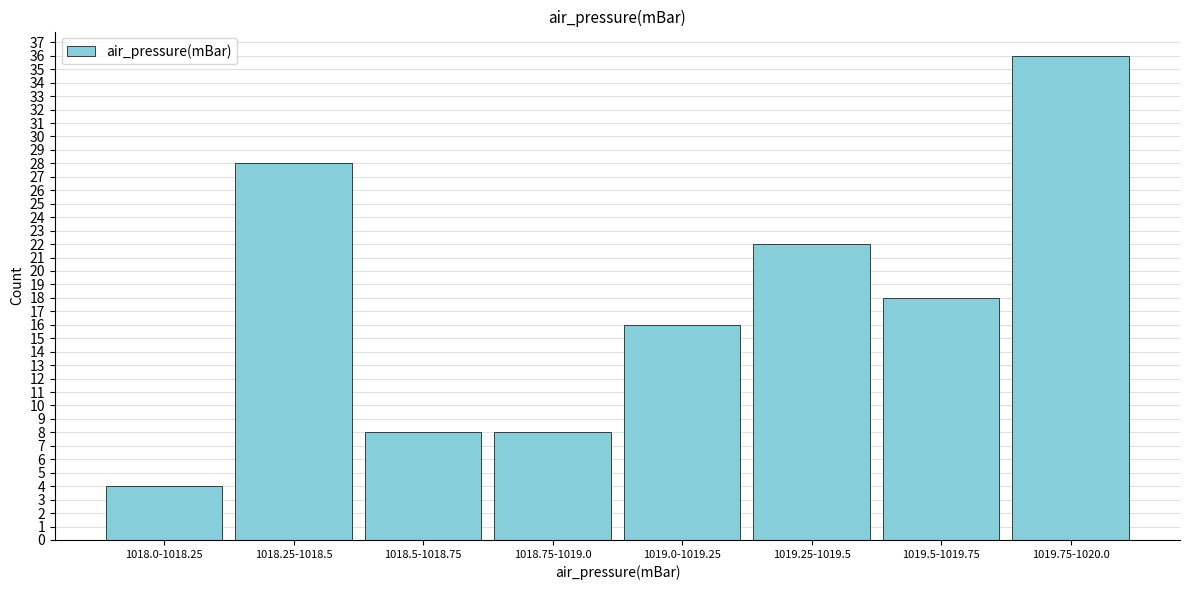

Reading left to right, extract all data points from this chart.

1018.0-1018.25=4	1018.25-1018.5=28	1018.5-1018.75=8	1018.75-1019.0=8	1019.0-1019.25=16	1019.25-1019.5=22	1019.5-1019.75=18	1019.75-1020.0=36